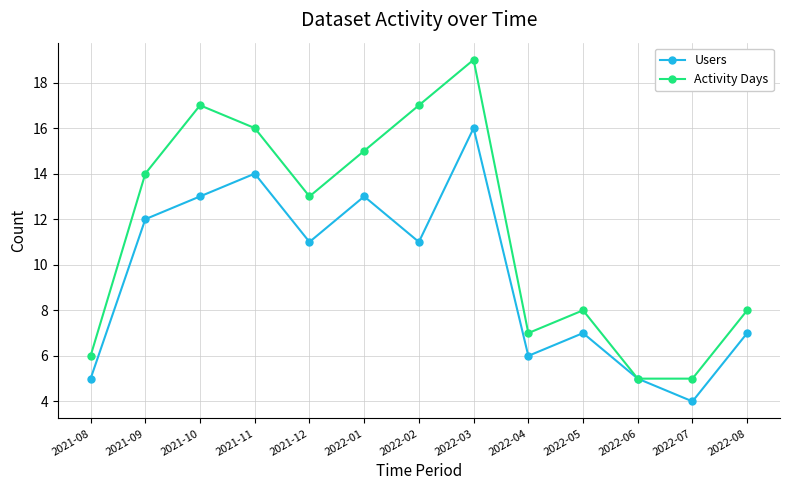

Rank the series at 2021-11 from highest to lowest value.

Activity Days, Users